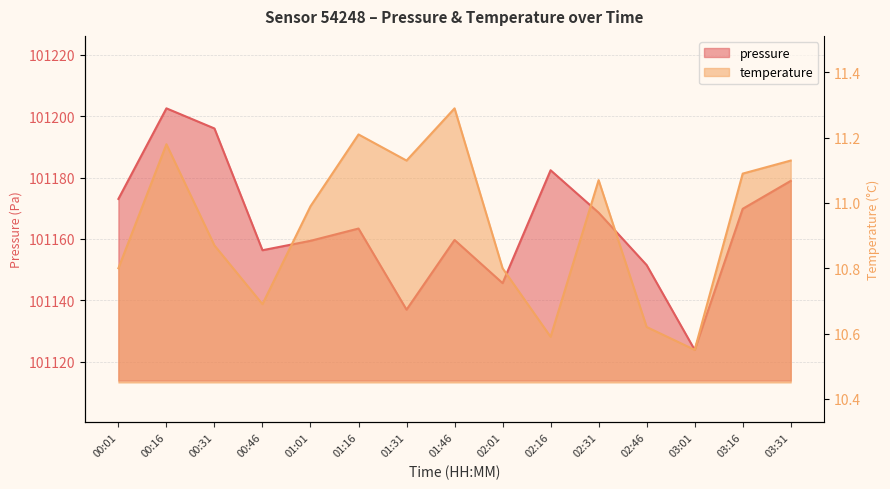

Rank the series at 03:16 from highest to lowest value.

pressure, temperature